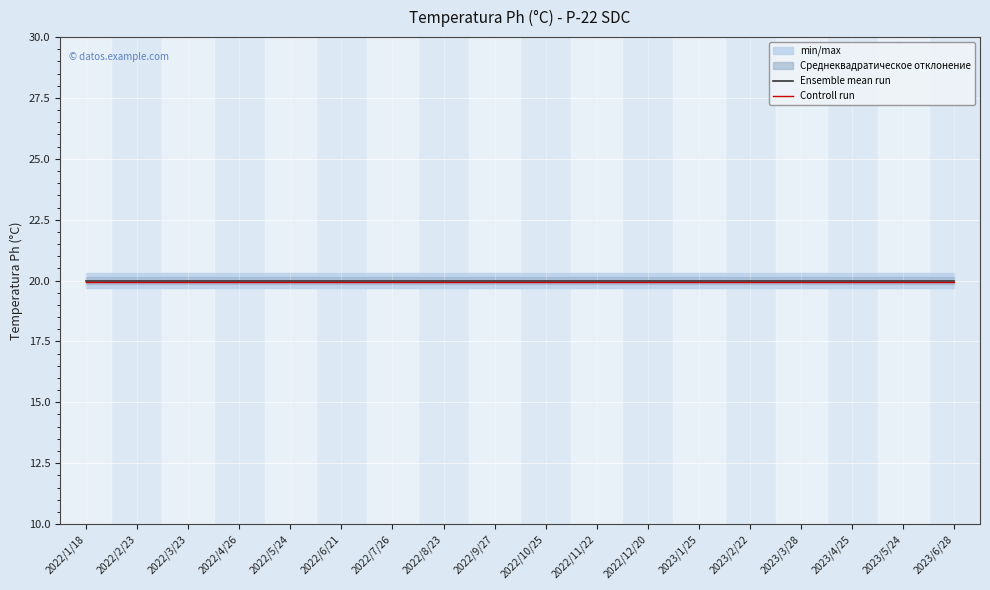

What is the lowest value of the Ensemble mean run series?

20.0